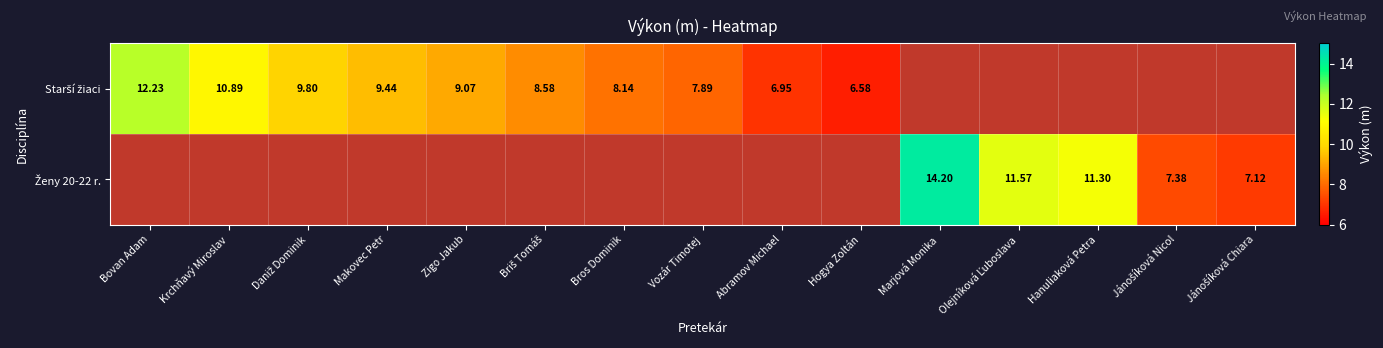

How many positive values does the Starší žiaci series have?

10